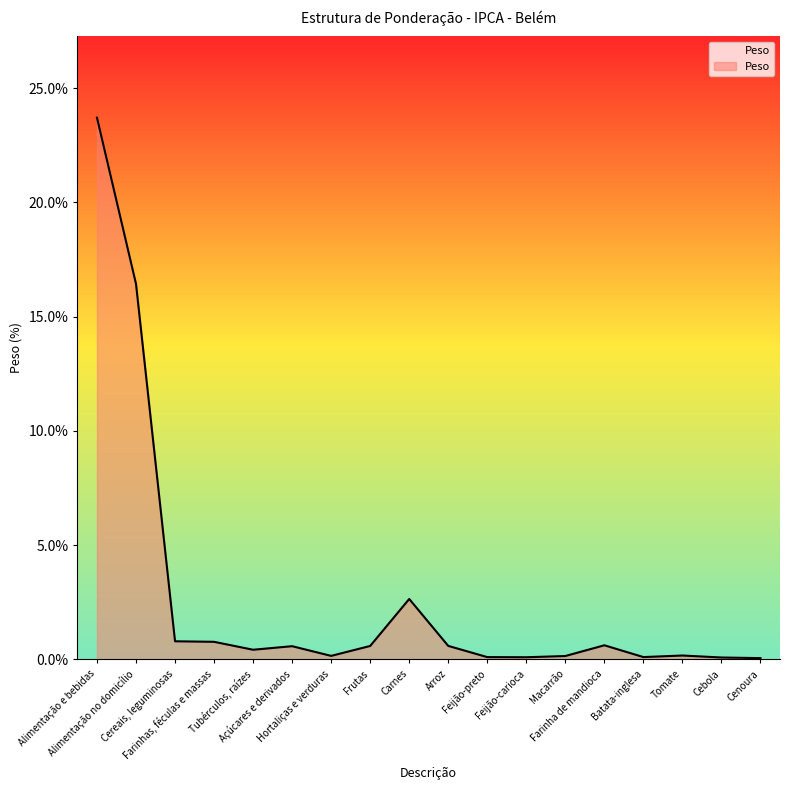

What is the average value?

2.7